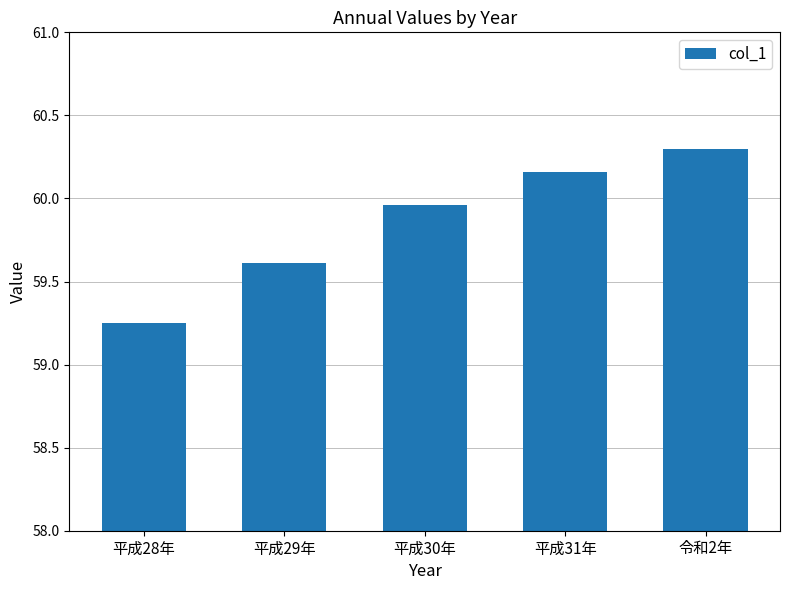

At which category does the chart reach its peak across all series?

令和2年